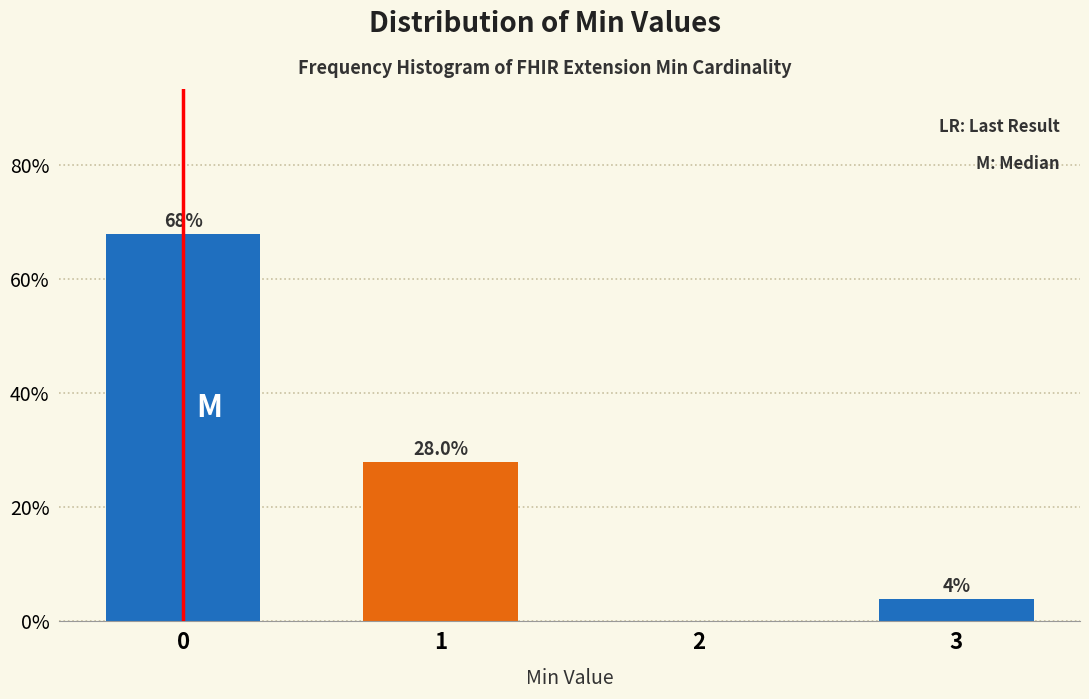

Reading right to left, what are all the values shown in this chart?

3=4.0	2=0.0	1=28.0	0=68.0